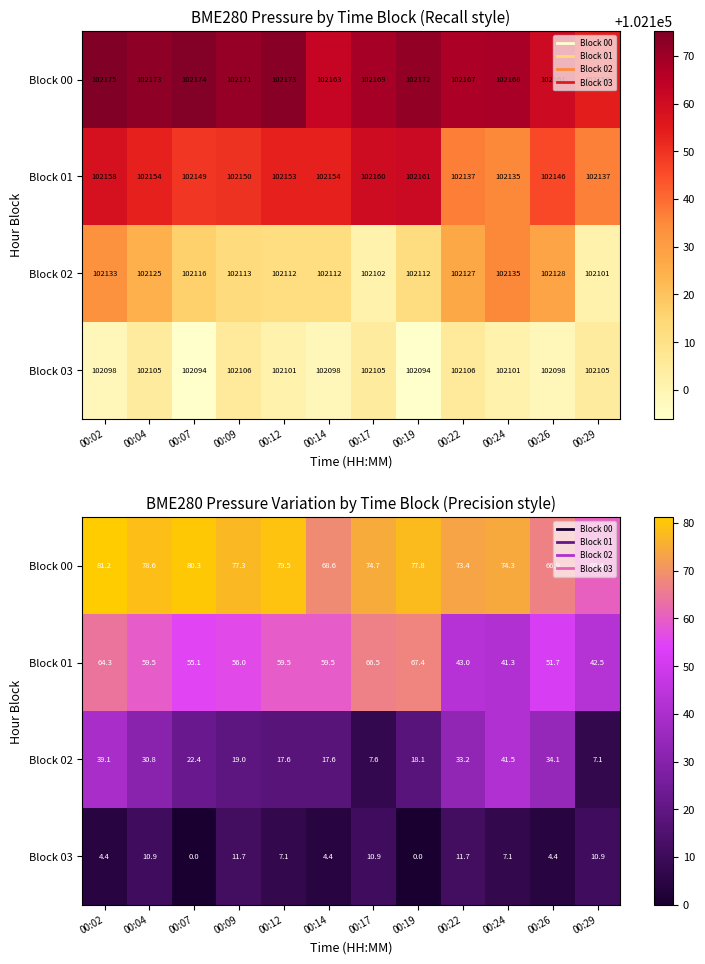

The value of Block 00 at 00:19 is 77.8. True or false?

True